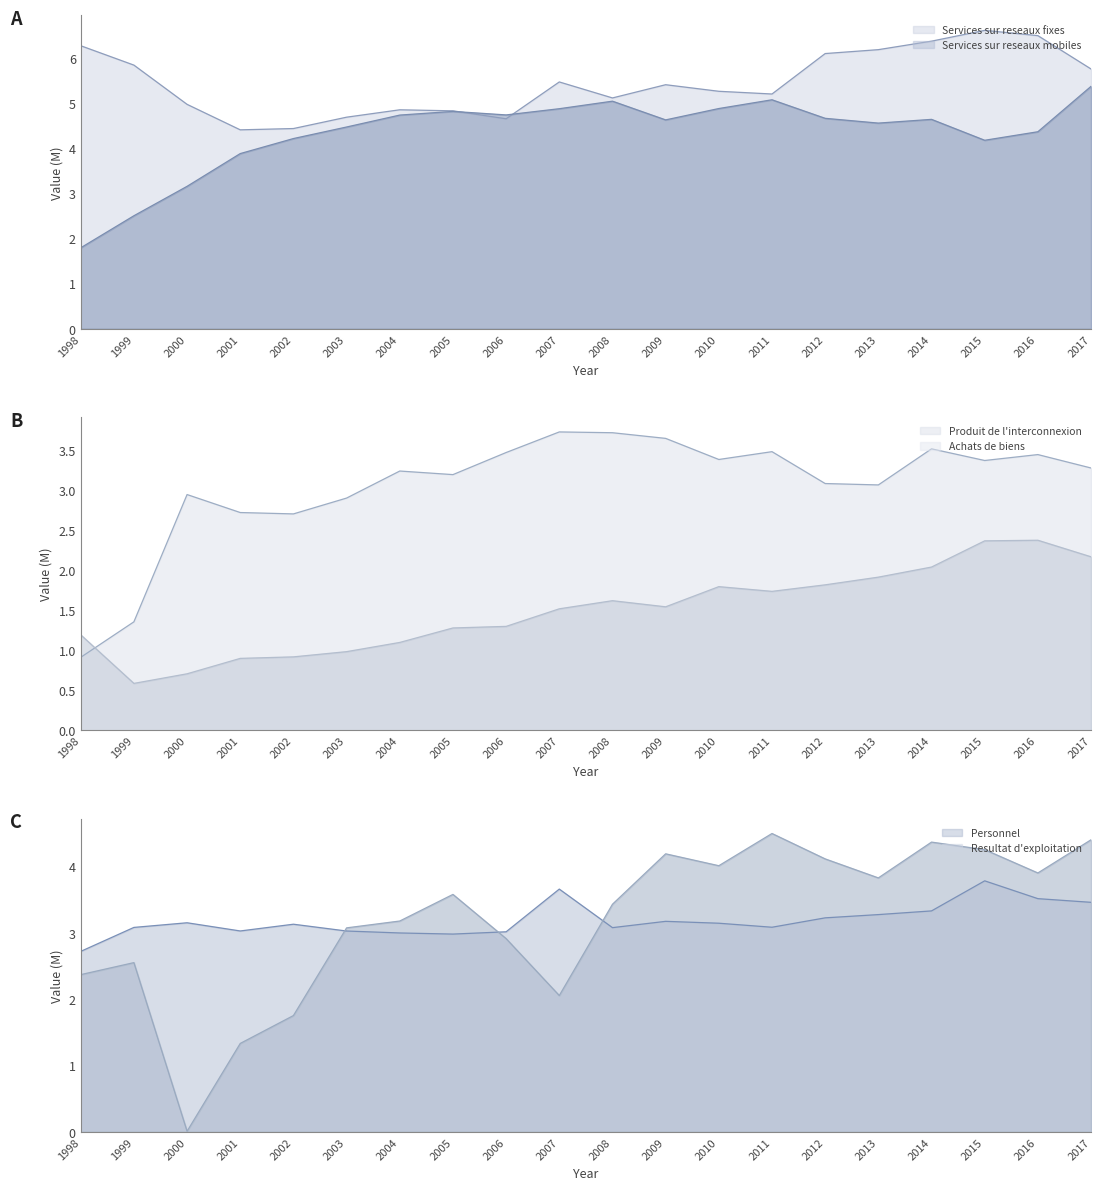

At 2003, list the series in order from smallest to largest.

Achats de biens, Produit de l'interconnexion, Personnel, Resultat d'exploitation, Services sur reseaux mobiles, Services sur reseaux fixes